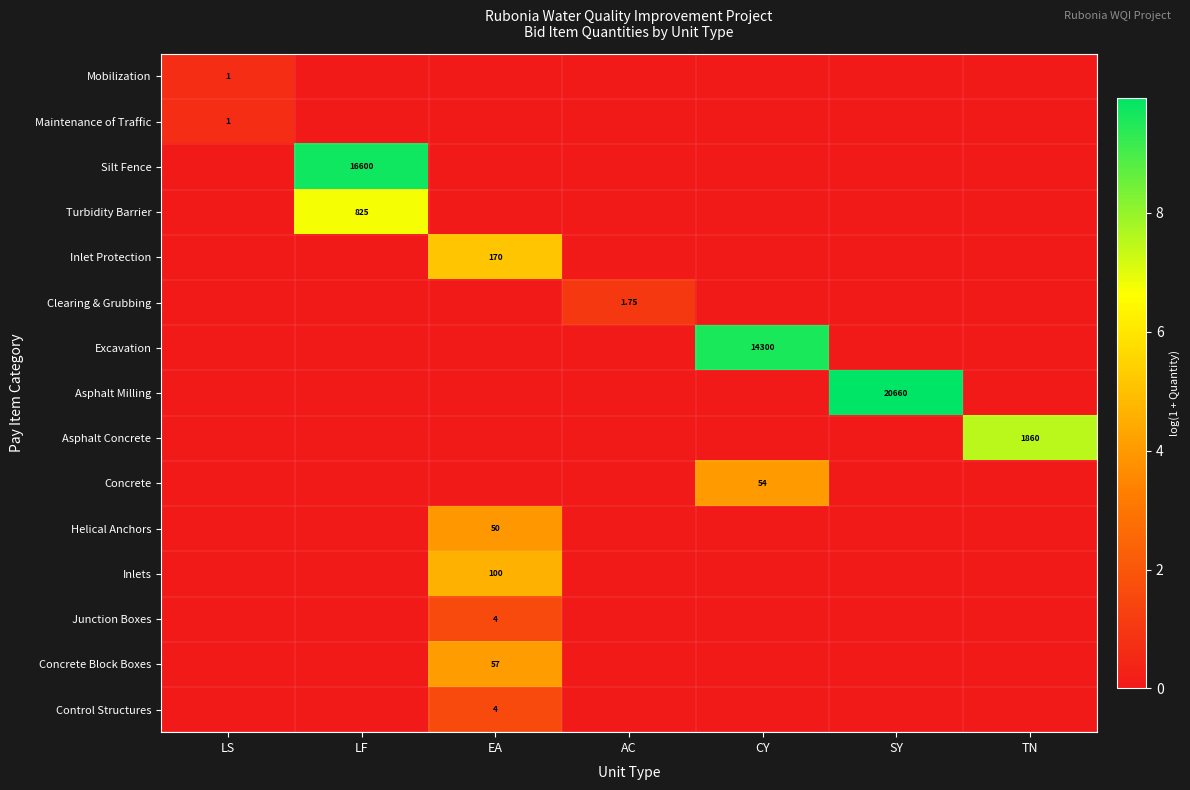

The Maintenance of Traffic series shows 0.4 at TN. True or false?

False